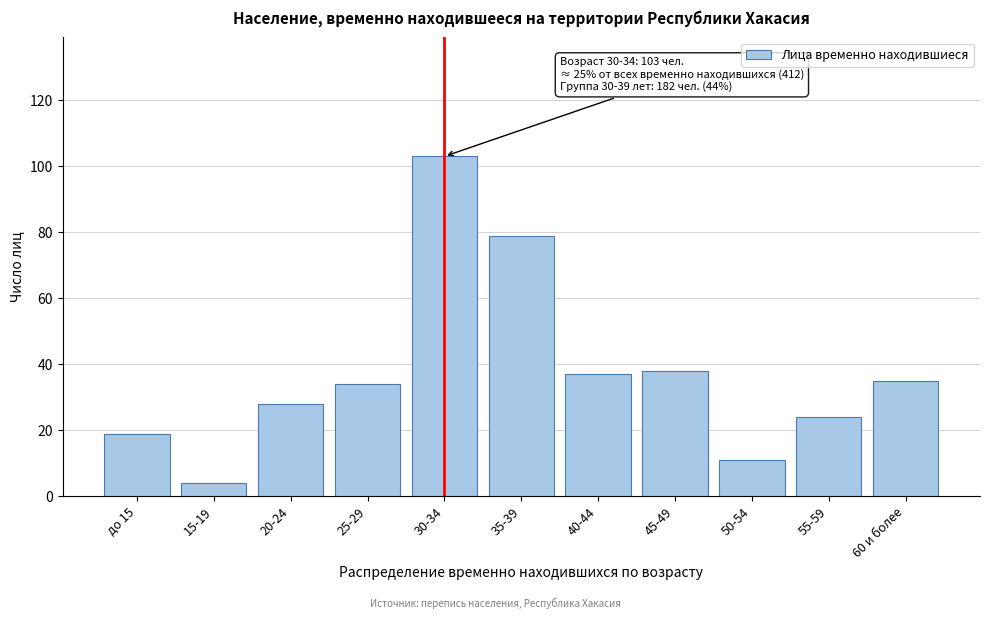

Reading left to right, what are all the values shown in this chart?

19	4	28	34	103	79	37	38	11	24	35